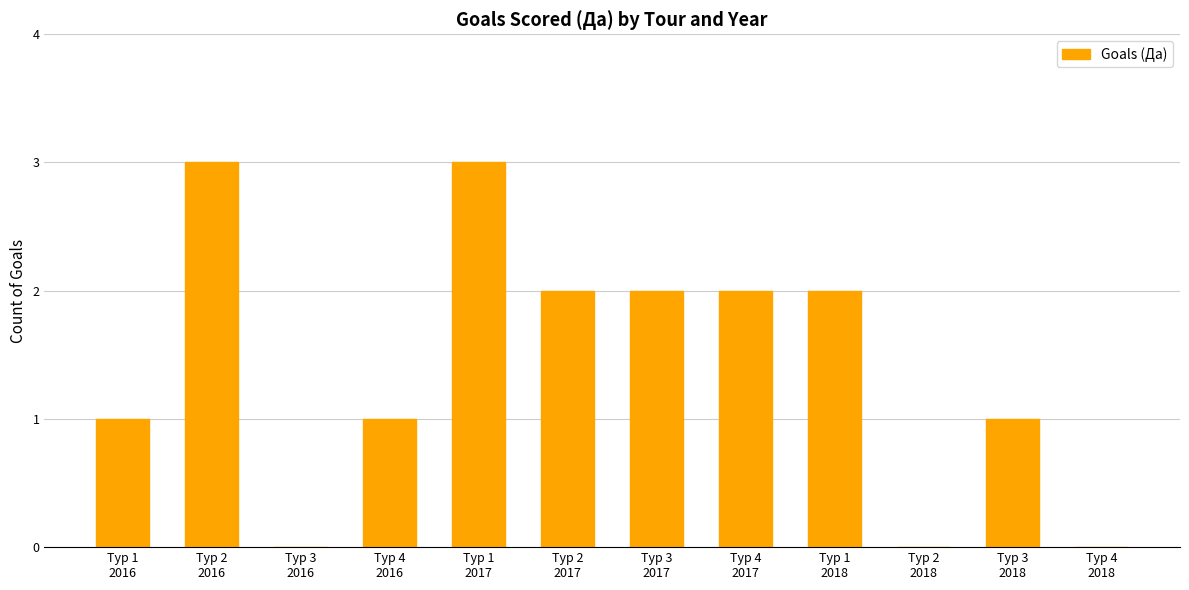

What is the maximum value shown in the chart?

3